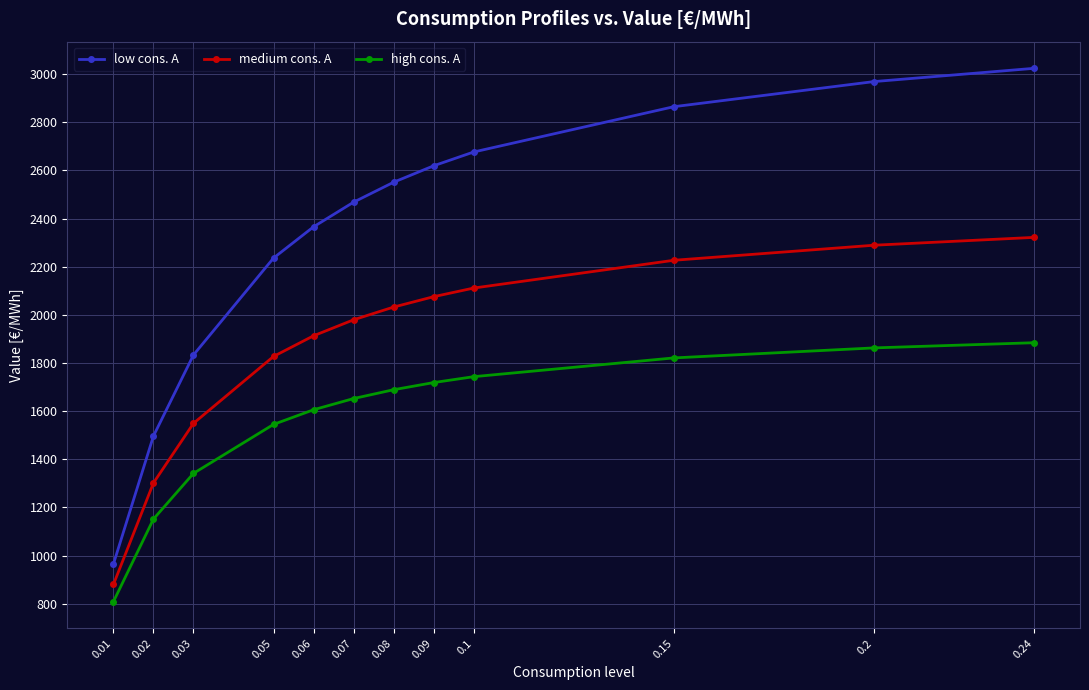

The medium cons. A series shows 880.3 at 0.01. True or false?

True